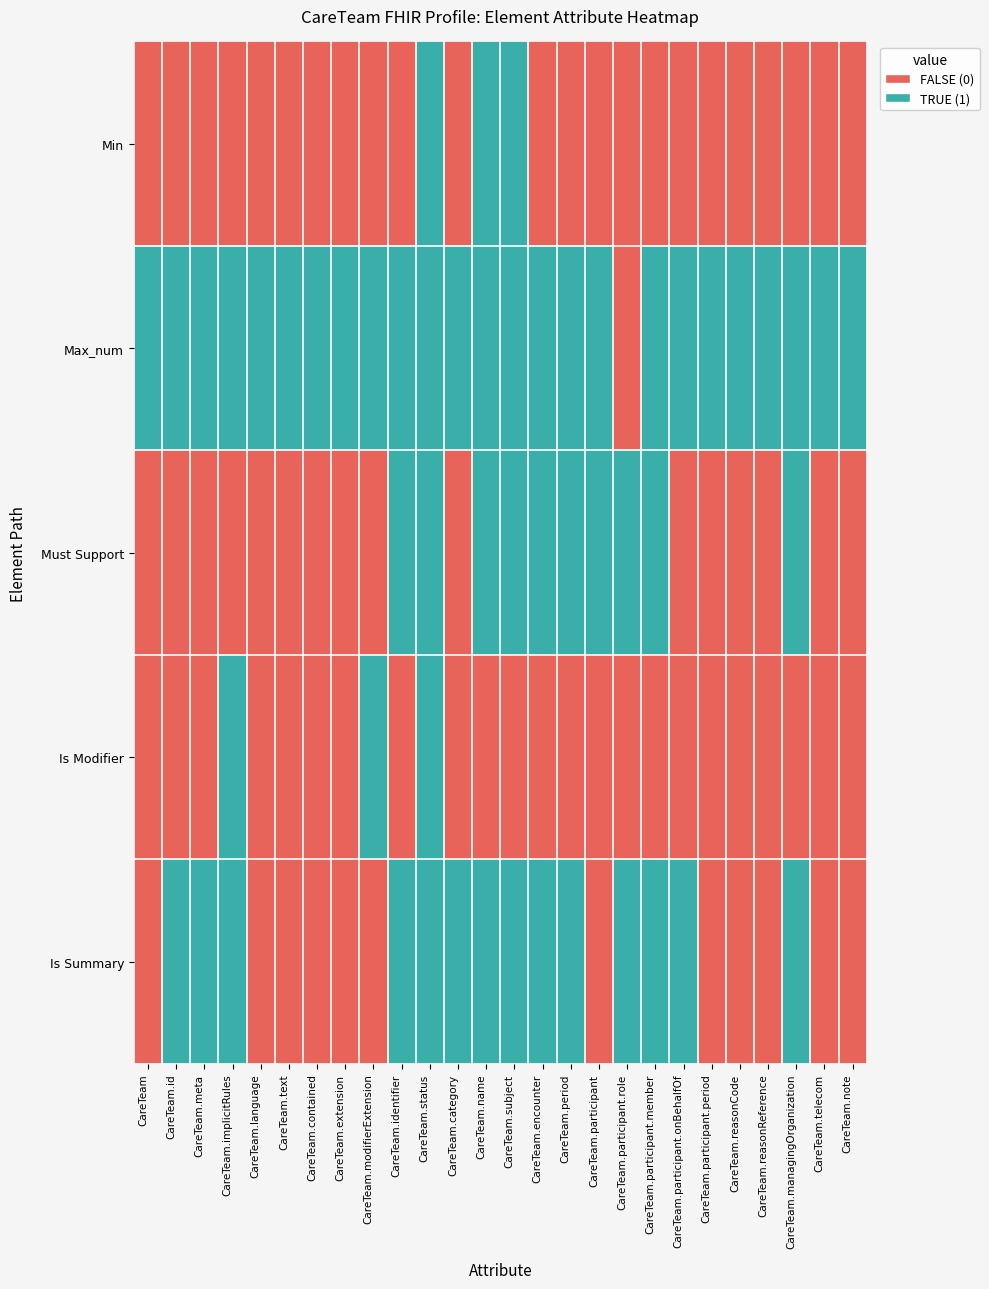

At which category is the sum across all series the highest?

CareTeam.status